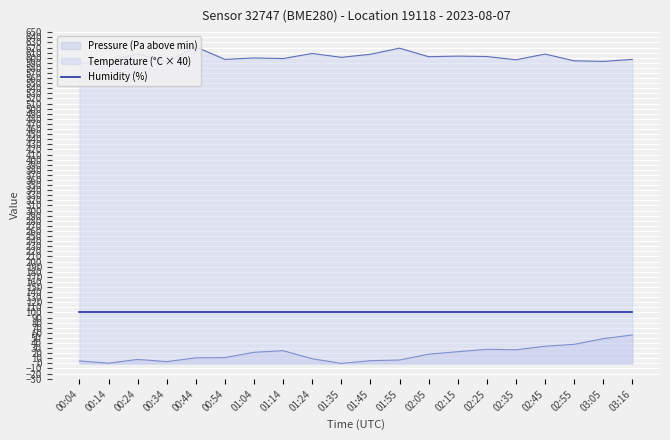

Is it true that Humidity (%) equals 100.0 at 02:55?

True